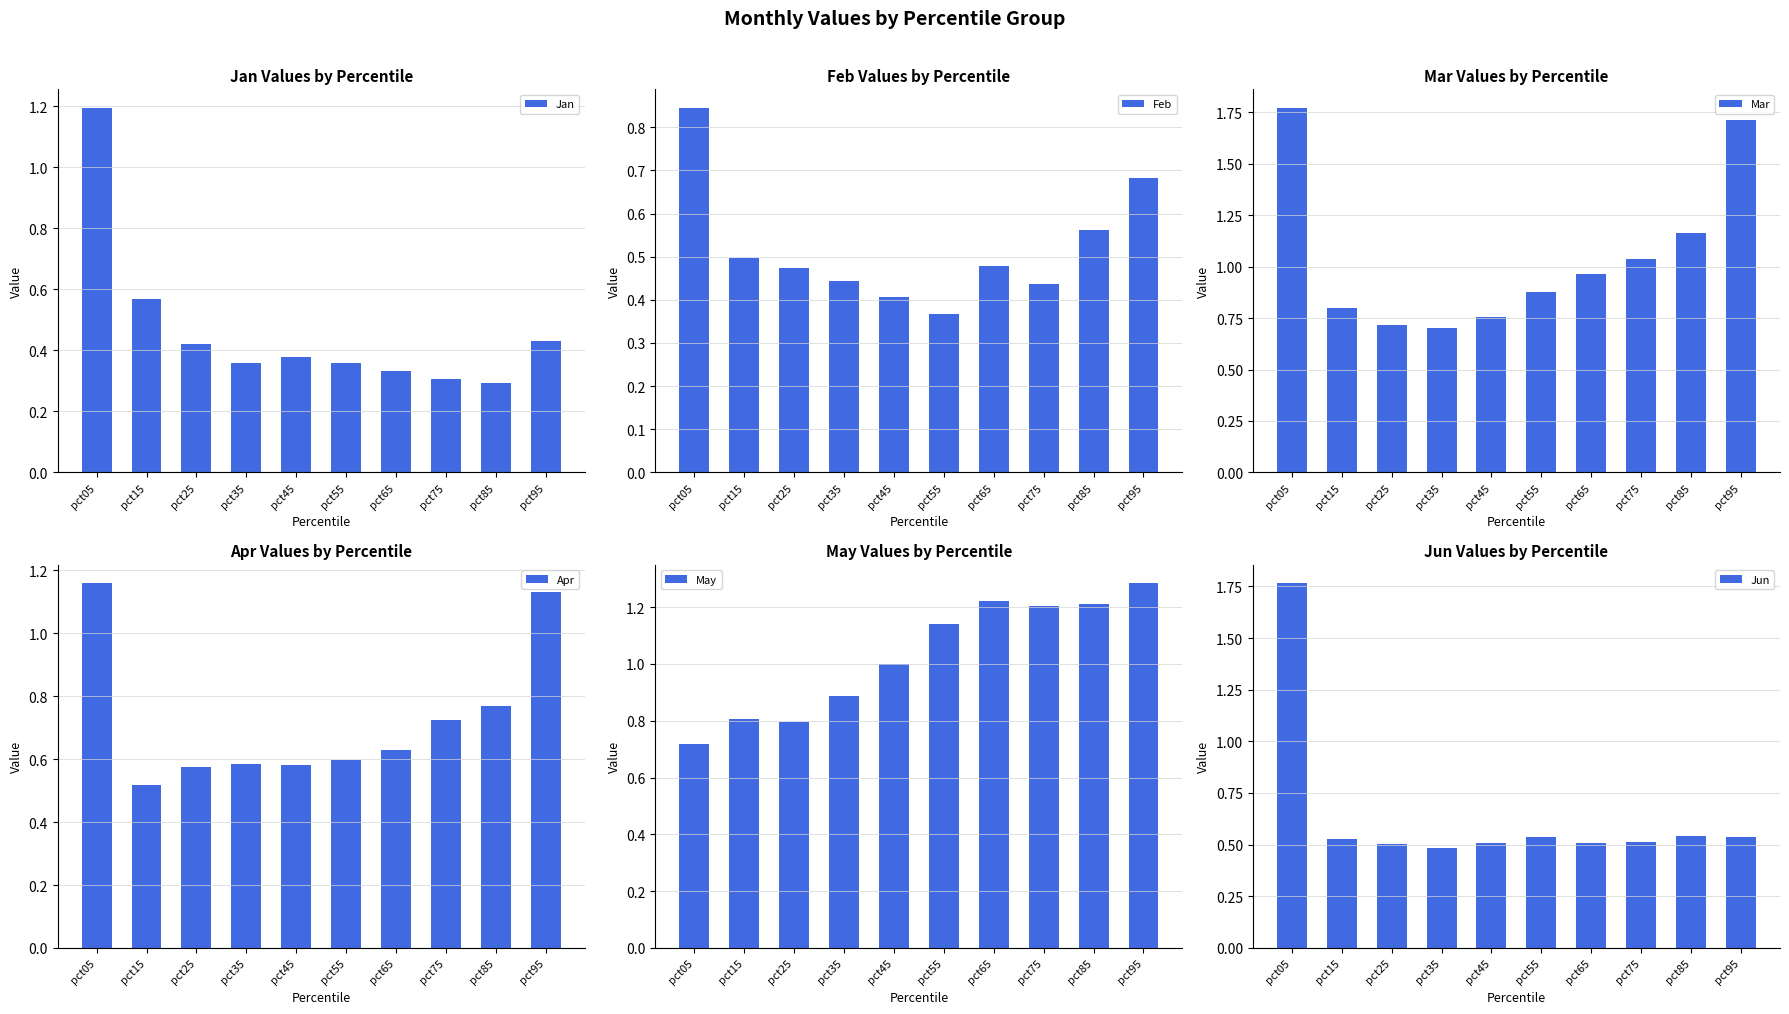

True or false: Jan has a value of 1.2 at pct05.

True